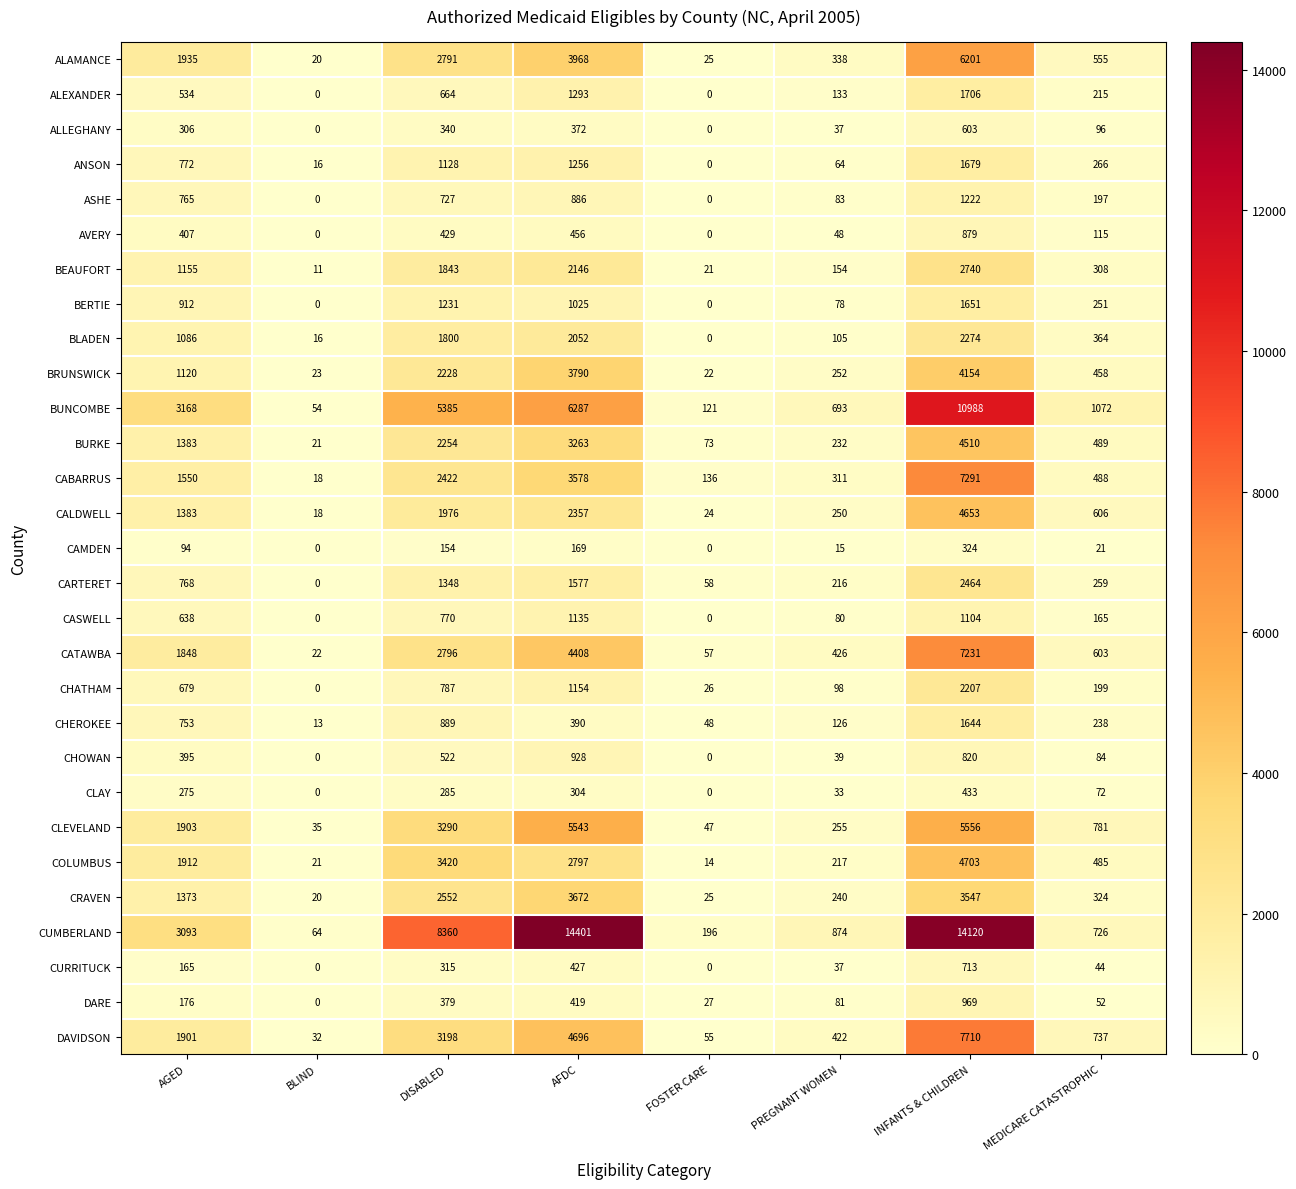

What is the total value across all series at INFANTS & CHILDREN?

104096